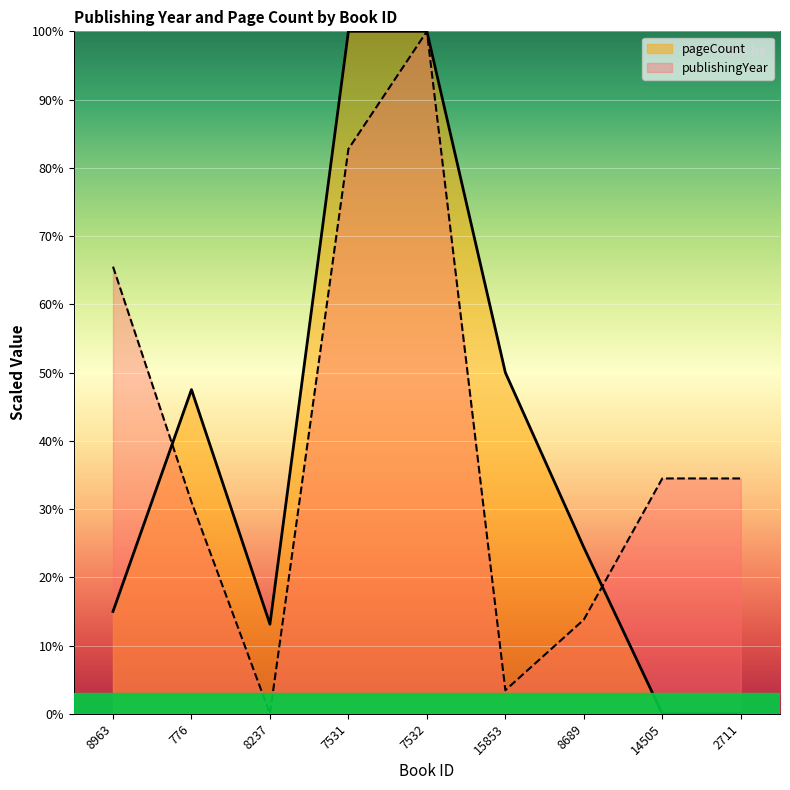

Rank the series by their average value, from lowest to highest.

pageCount, publishingYear